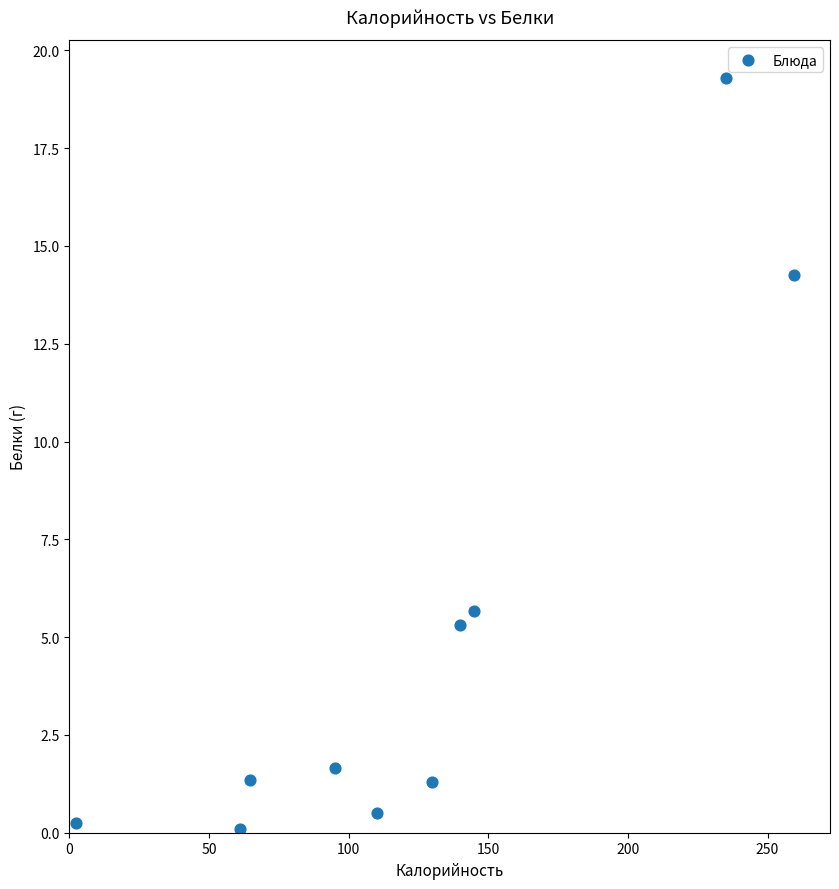

What is the range of X values (max minus min)?

257.2